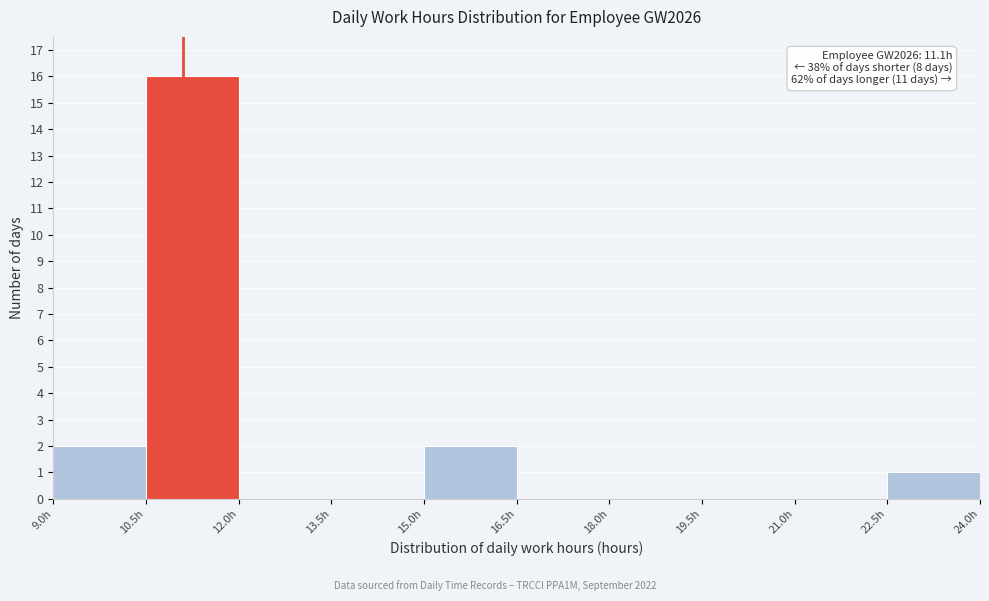

Which range on the x-axis has the tallest bar?

10.5 to 12.0